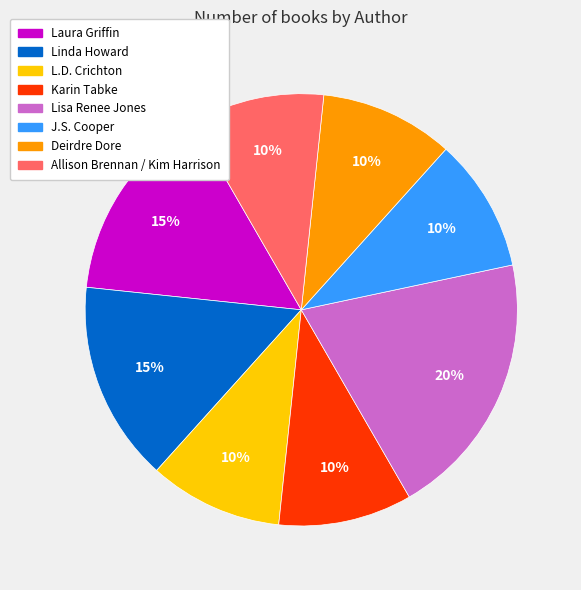

Approximately how many times larger is the value at Lisa Renee Jones compared to J.S. Cooper?

2.0